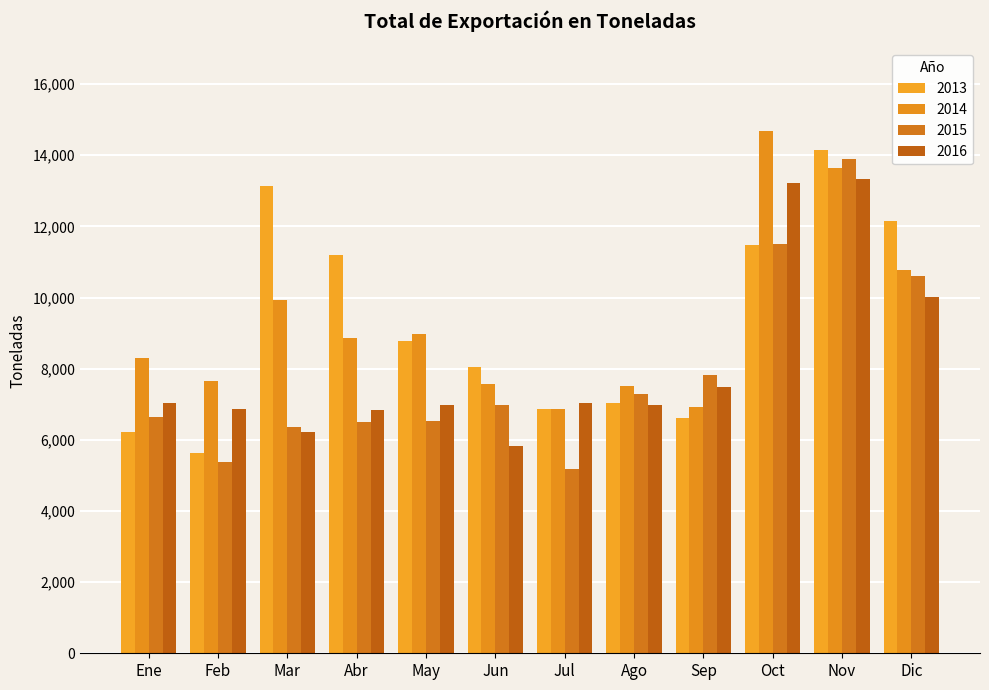

Reading right to left, what are all the values shown in this chart?

2013: 12139.4	14161.7	11467.9	6624.2	7023.3	6856.9	8040.9	8780.6	11207.9	13132.7	5628.7	6227.5
2014: 10781.2	13635.2	14680.0	6918.5	7527.5	6863.2	7579.4	8987.0	8850.0	9932.2	7659.9	8288.8
2015: 10612.6	13883.7	11515.6	7810.5	7298.8	5191.3	6977.4	6530.2	6491.5	6367.8	5379.2	6642.9
2016: 10004.6	13324.9	13227.3	7491.2	6976.6	7047.6	5816.2	6978.8	6841.7	6214.4	6878.9	7040.9